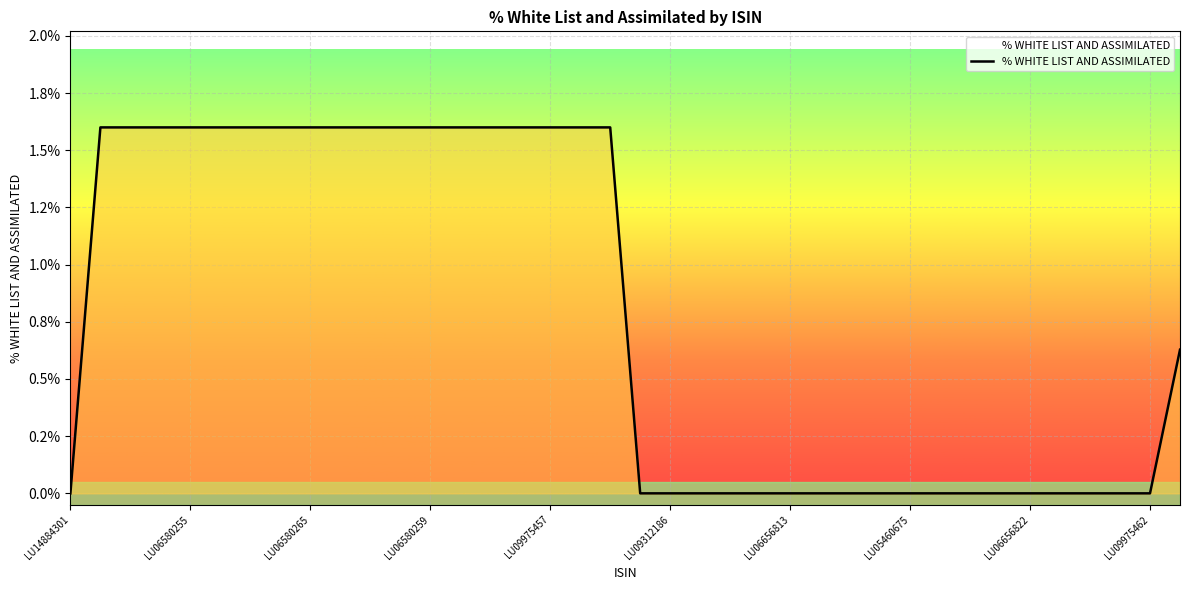

Does the chart have visible grid lines?

Yes